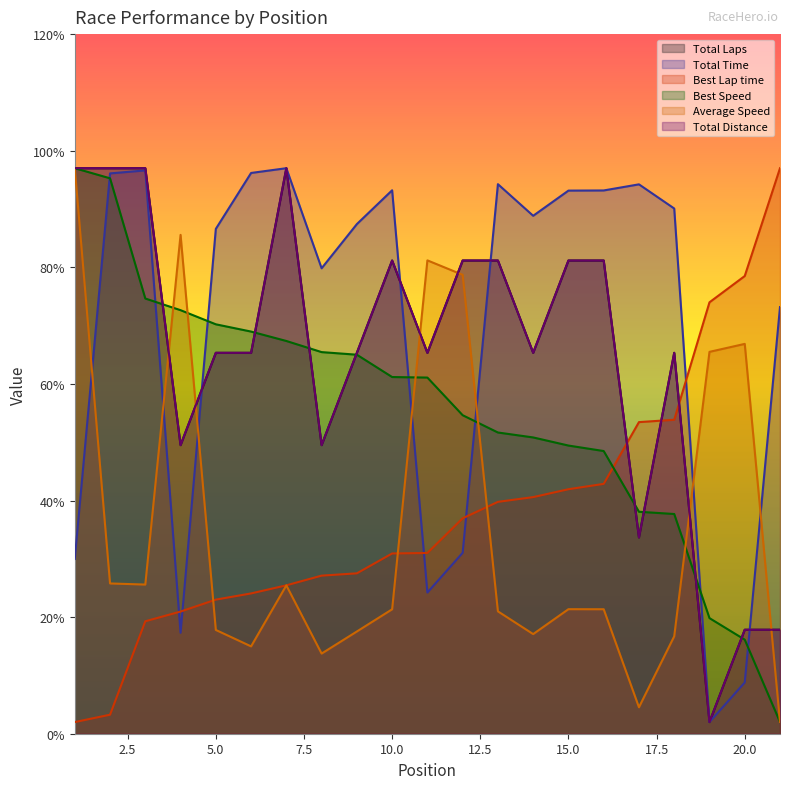

What is the difference between the second highest and second lowest values in the Average Speed series?

81.0